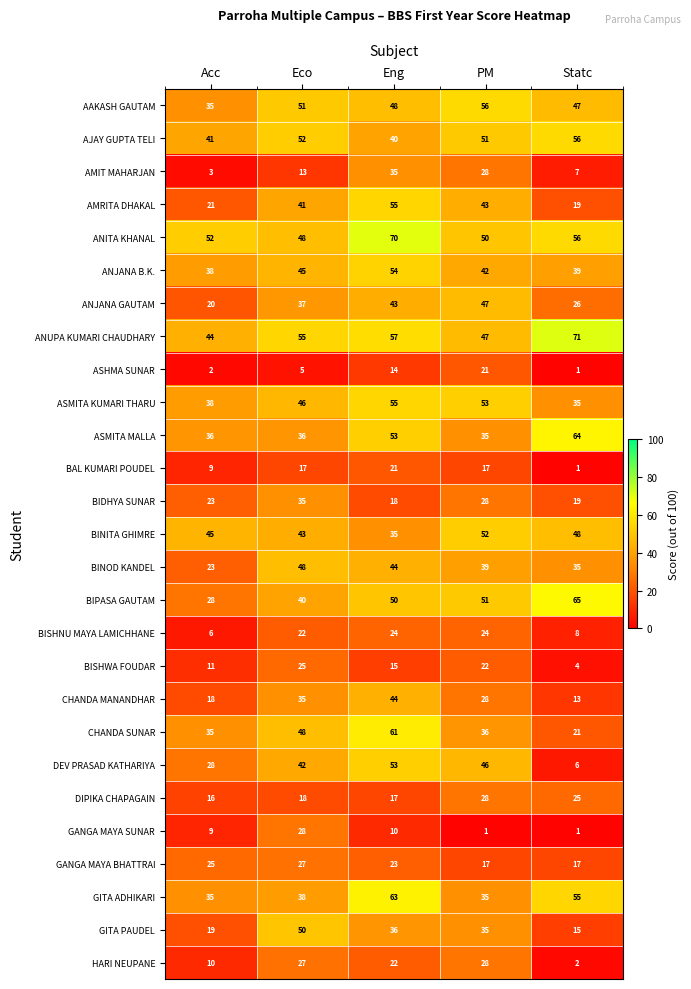

What is the sum of the AMIT MAHARJAN values at Eco and Statc?

20